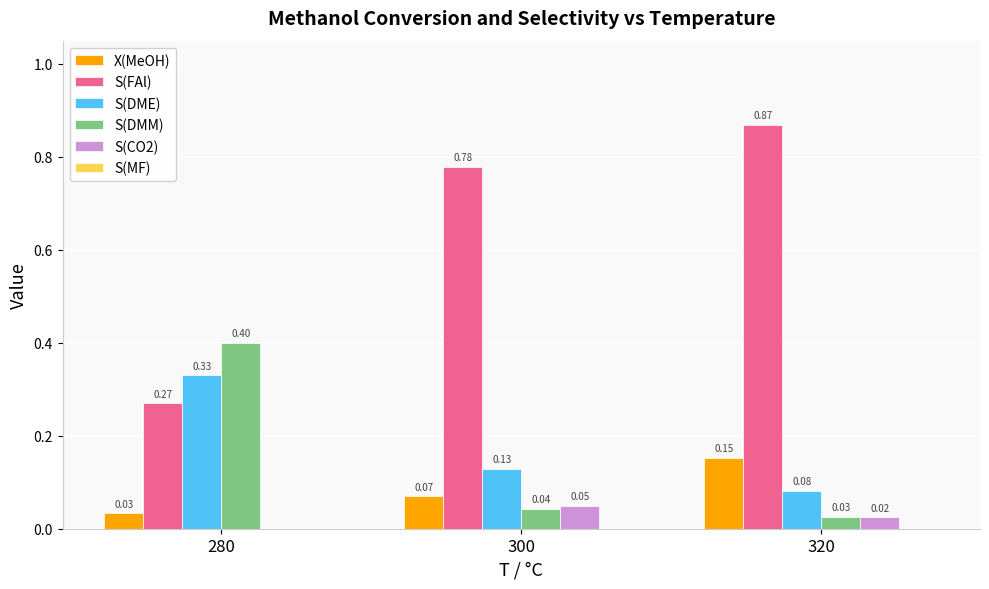

What is the sum of all S(FAl) values?

1.9